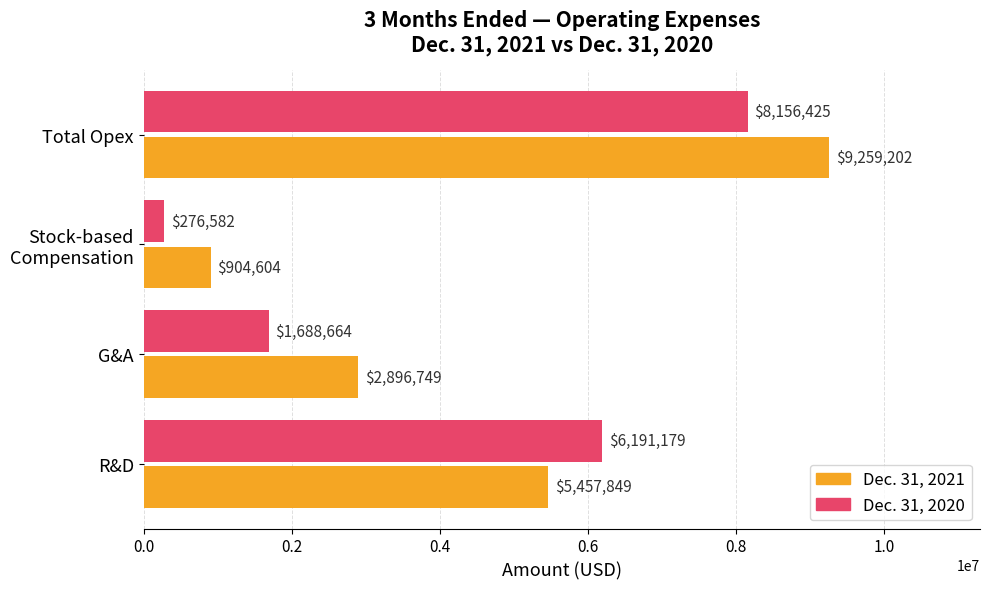

Which series has the largest total across all categories?

Dec. 31, 2021